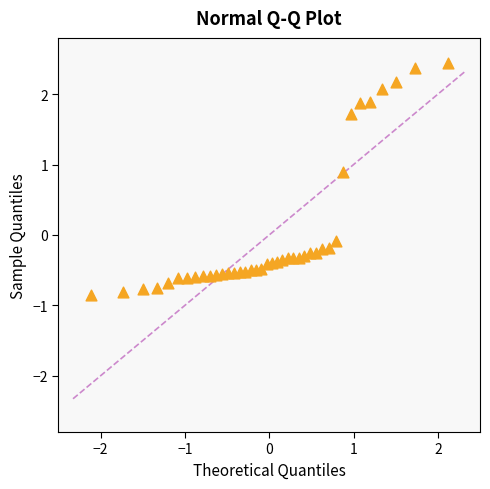

What is the range of Y values (max minus min)?

3.3